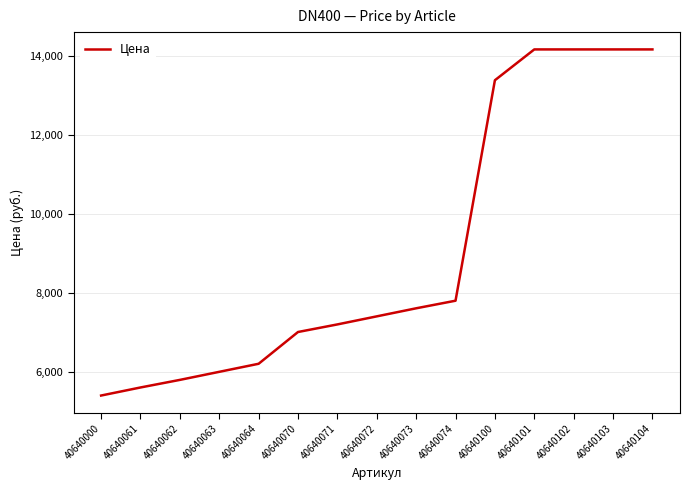

The value at 40640071 is 7200. True or false?

True